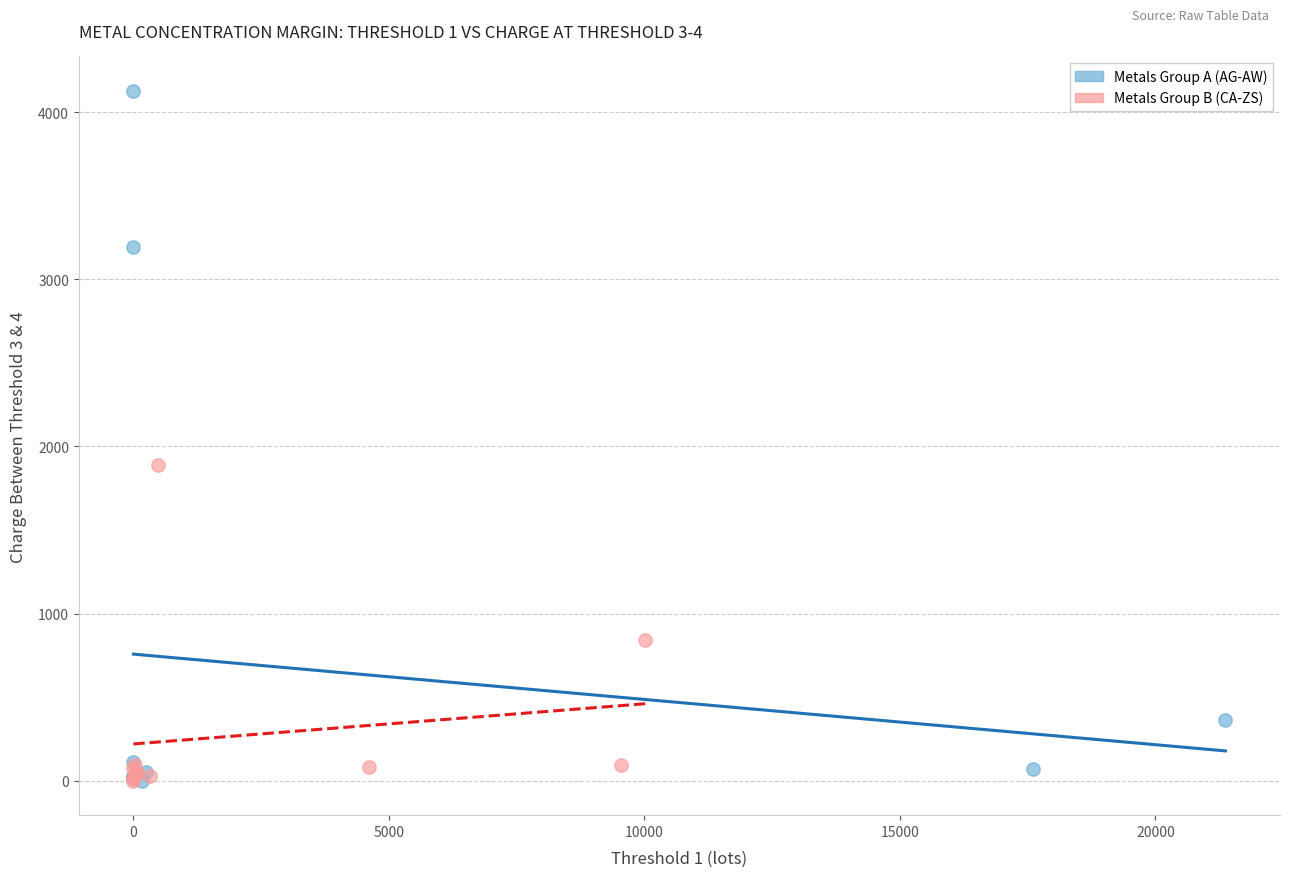

Which series has the largest Y range (max minus min)?

Metals Group A (AG-AW)